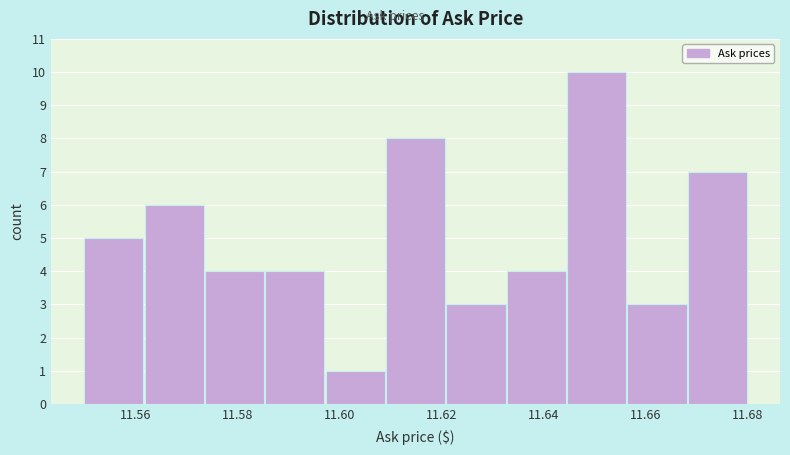

Reading left to right, list every bar in this chart as the range it spans on the x-axis followed by its height. Neither the bar edges nor the heights are printed on the chart, so give them approximately, as read against the axes.

11.550 to 11.562: 5
11.562 to 11.574: 6
11.574 to 11.586: 4
11.586 to 11.598: 4
11.598 to 11.610: 1
11.610 to 11.620: 8
11.620 to 11.632: 3
11.632 to 11.644: 4
11.644 to 11.656: 10
11.656 to 11.668: 3
11.668 to 11.680: 7